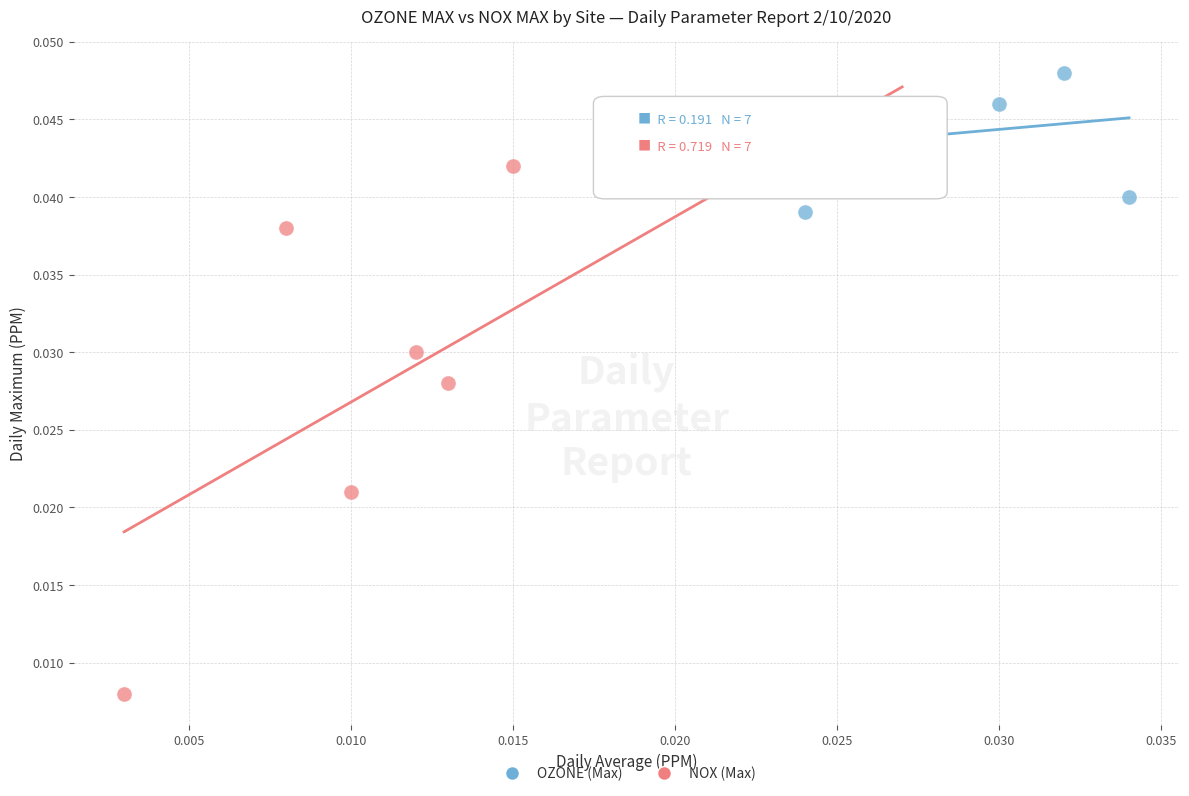

Which series has the largest Y range (max minus min)?

NOX (Max)